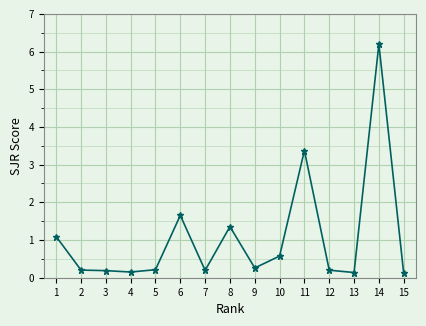

Where is the data nearest to the value 3?

11